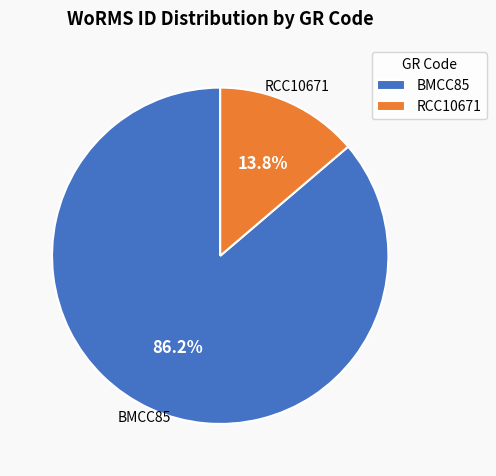

The RCC10671 slice represents 14% of the pie. True or false?

True